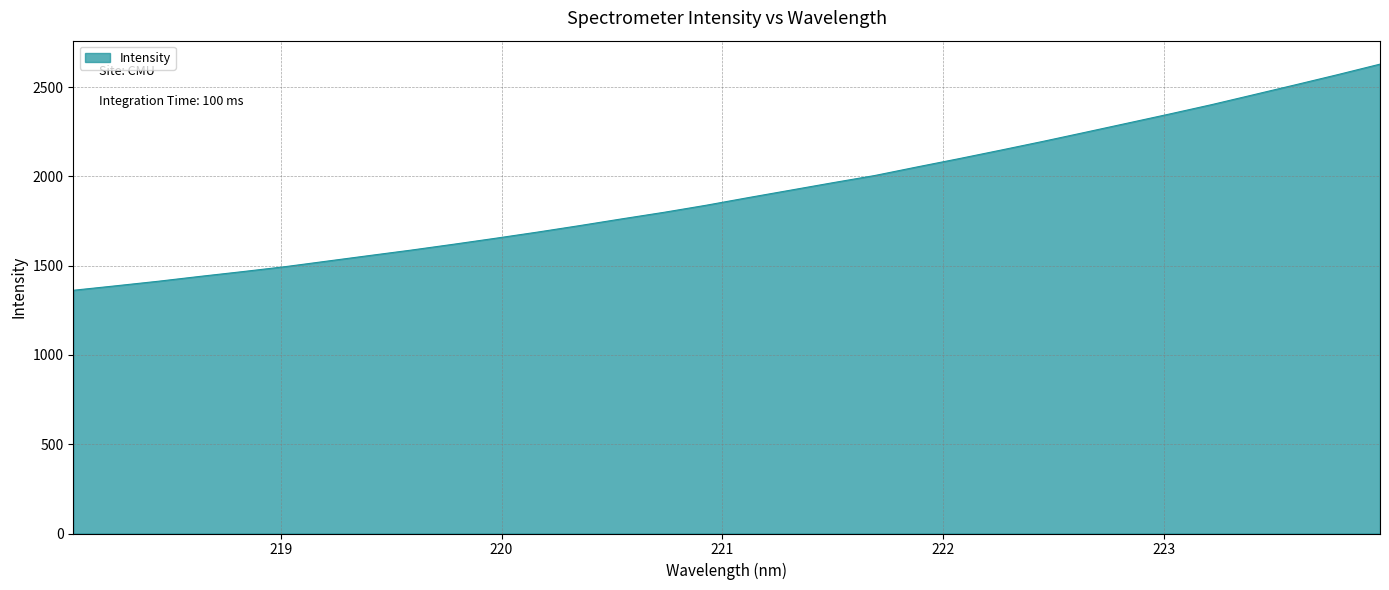

What is the difference between the maximum and minimum values?

1266.5